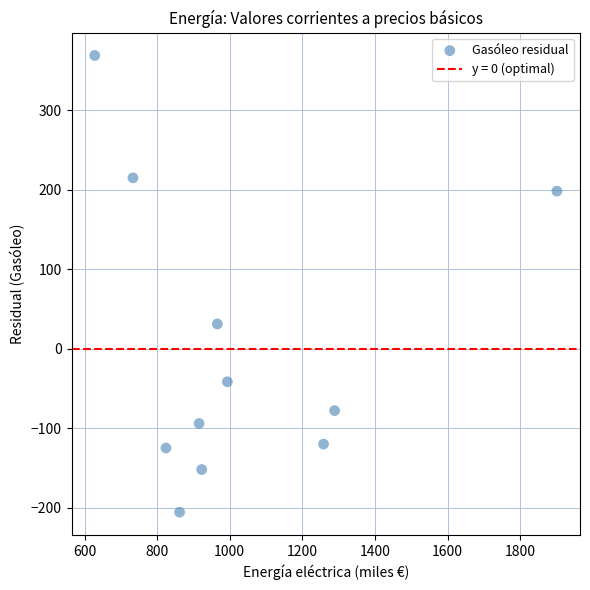

What is the range of X values (max minus min)?

1273.3